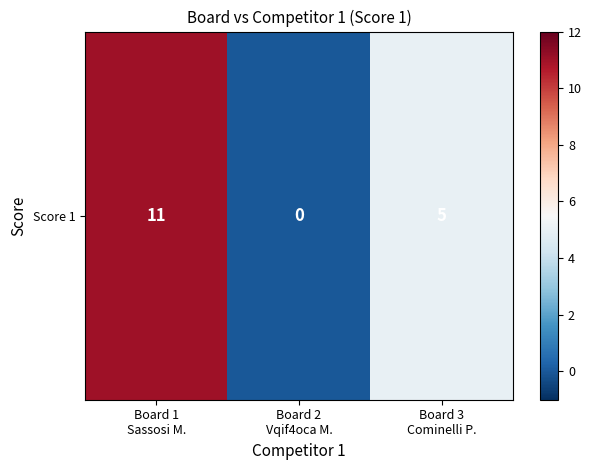

How many values exceed 5?

1